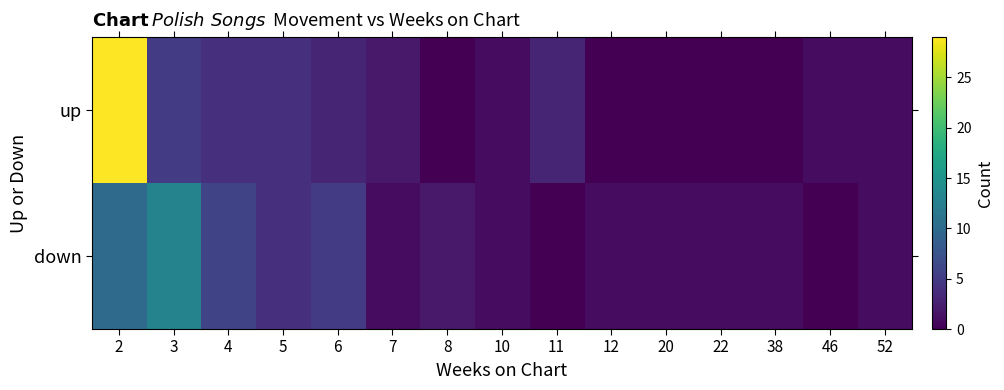

Which series has the largest range (max minus min)?

up